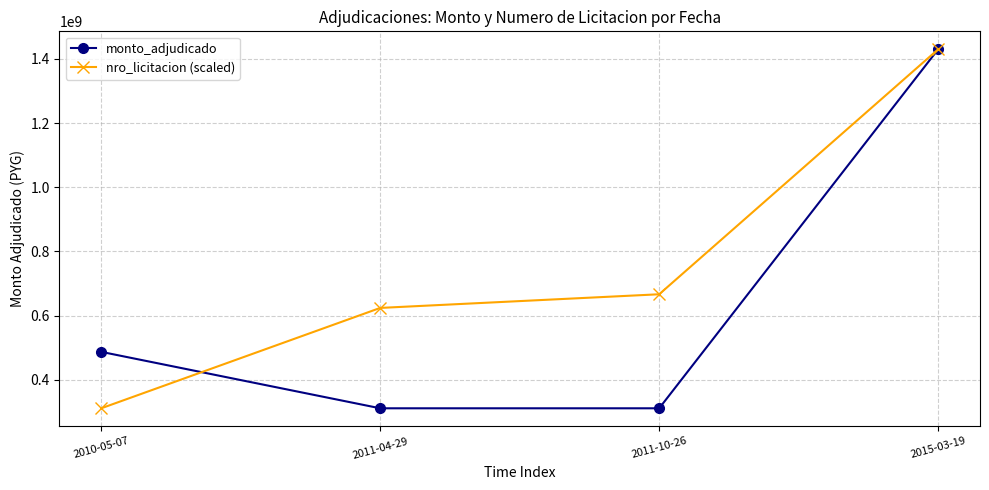

Does the chart display data point markers on the line(s)?

Yes